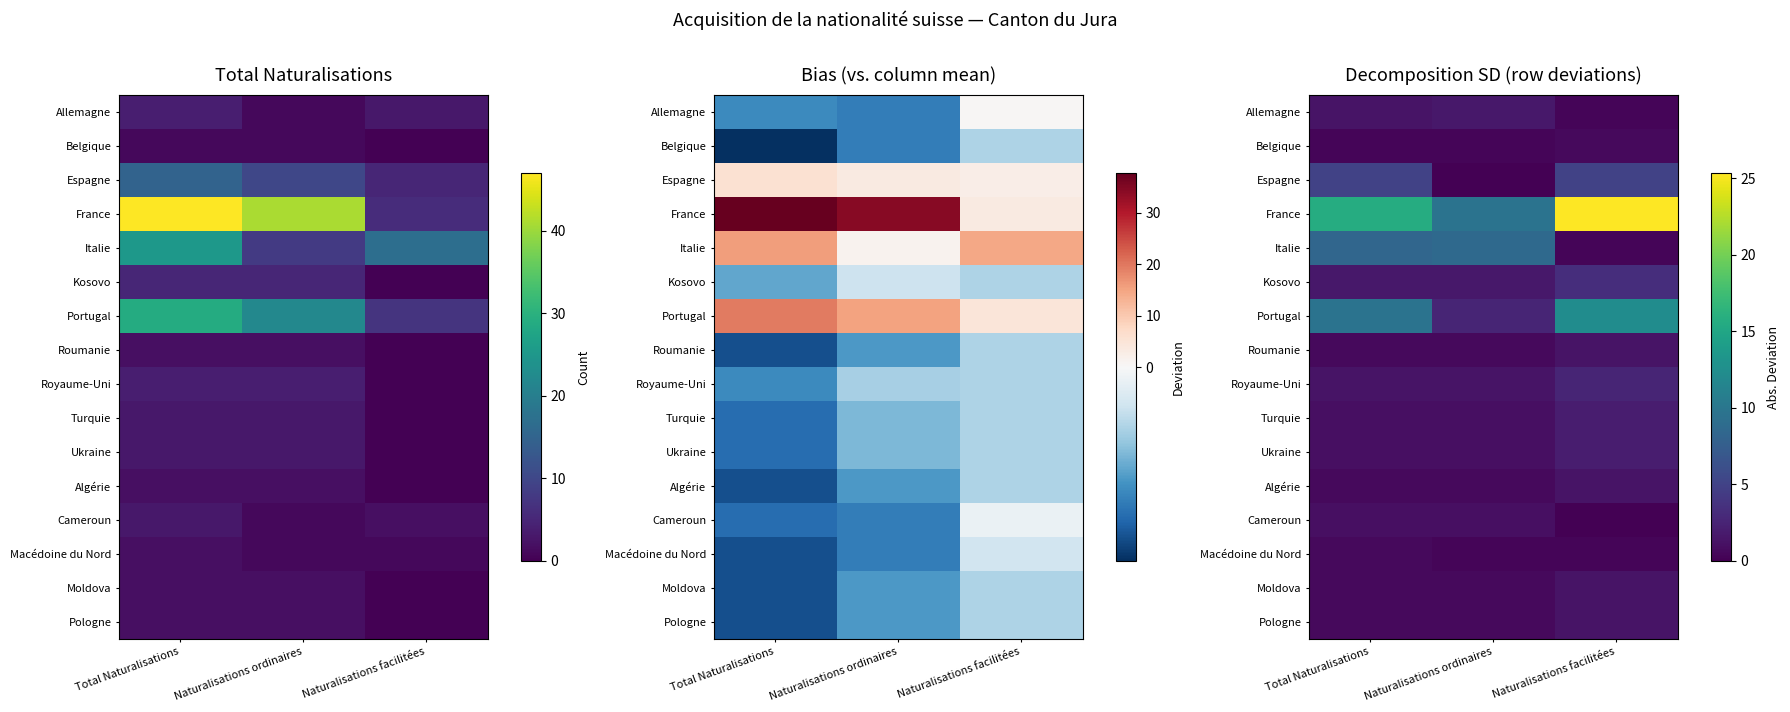

The value of Moldova at Total Naturalisations is 0.4. True or false?

False